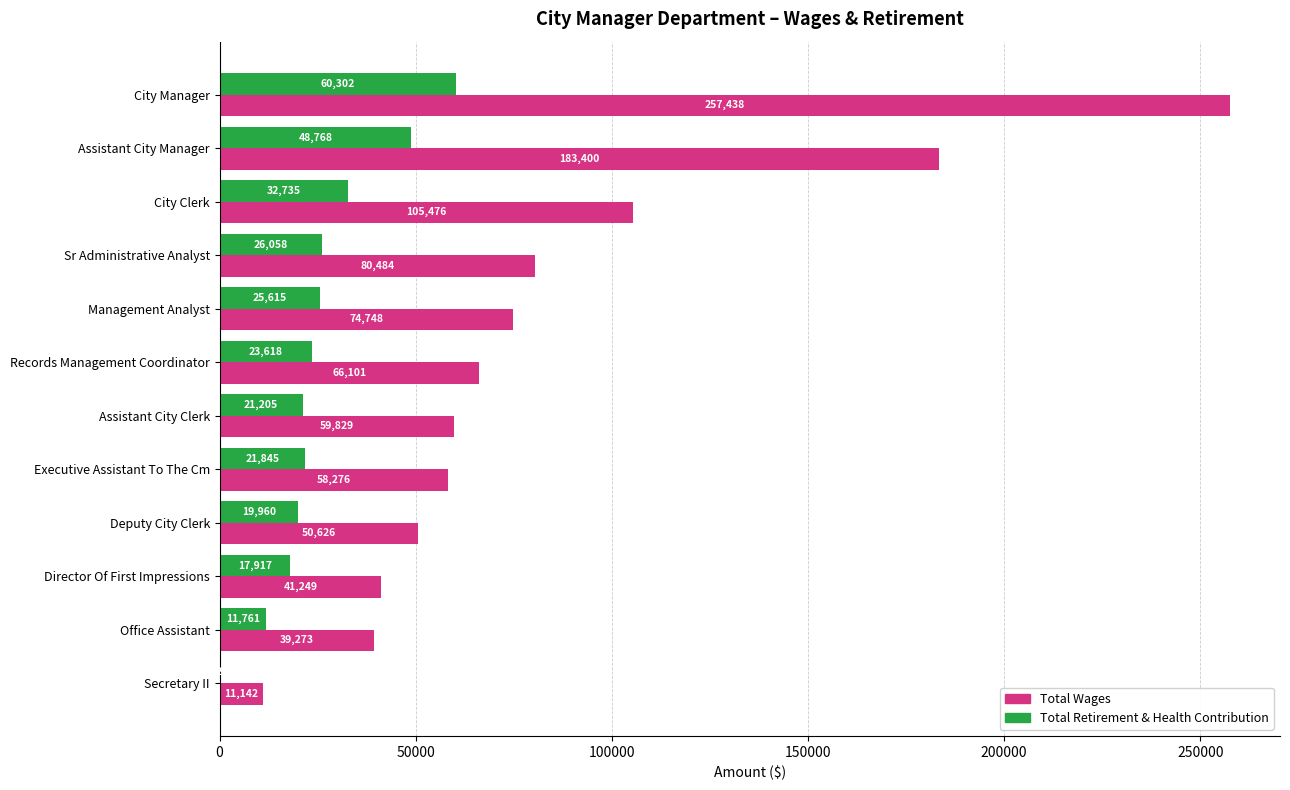

Read the Total Wages value at City Clerk, to the nearest 10.

105480